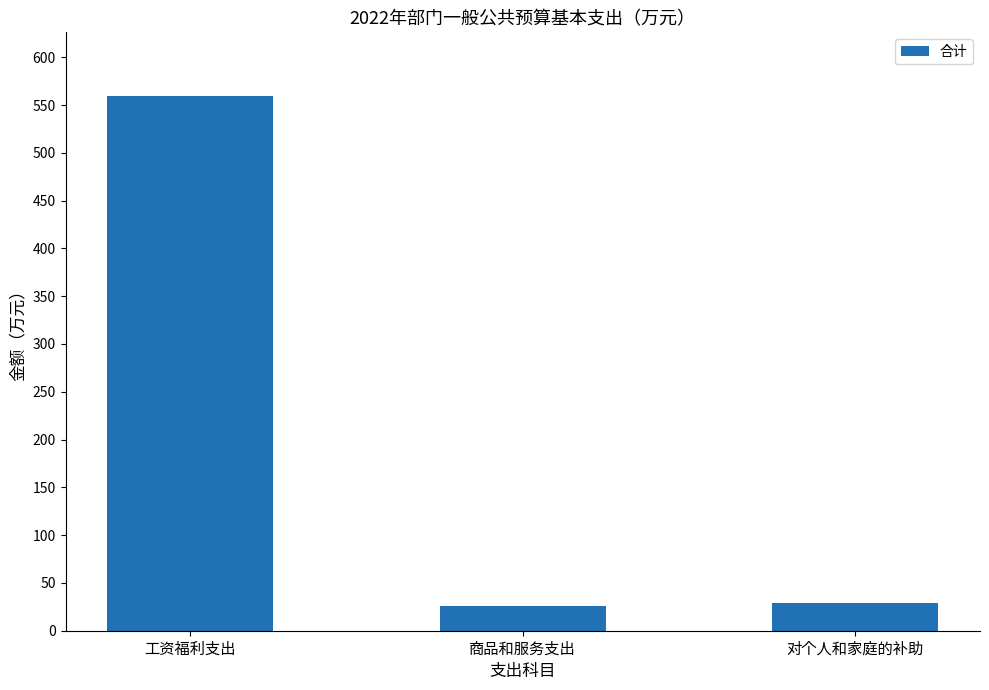

Is it true that the value at 对个人和家庭的补助 is 6.0?

False